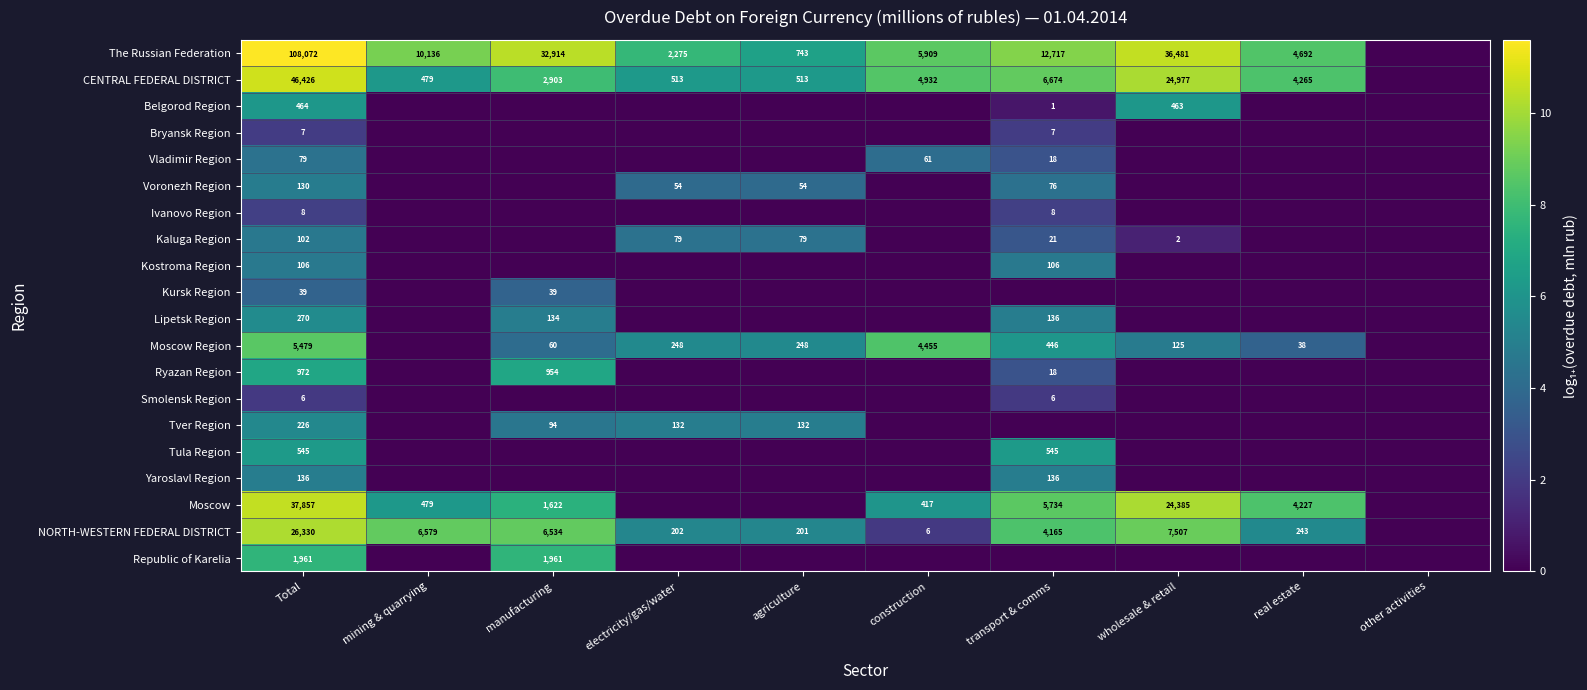

Is it true that Moscow Region equals 248 at agriculture?

True